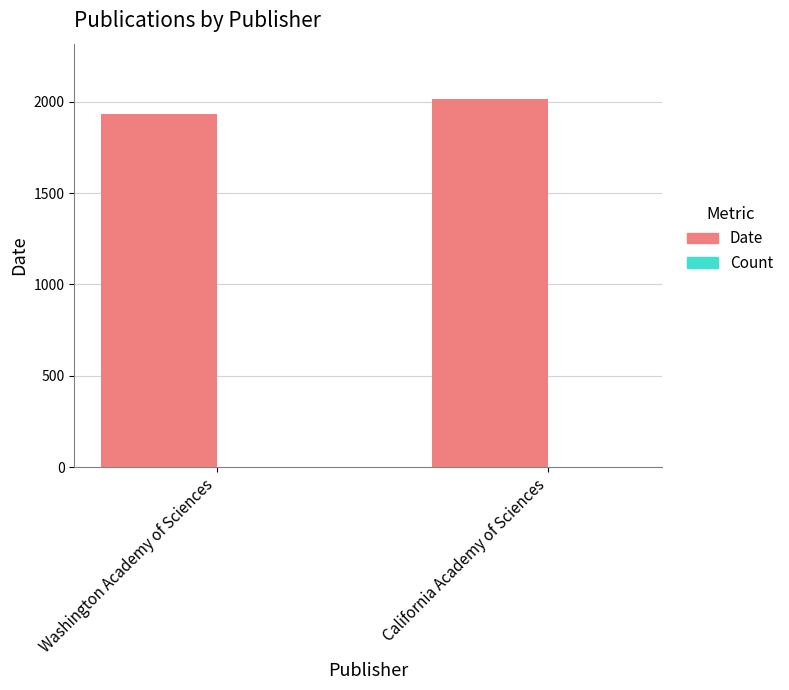

What is the spread (max minus min) of values at Washington Academy of Sciences?

1929